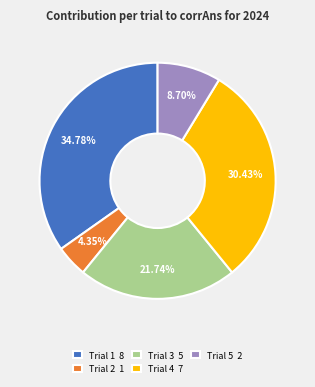

How many slices are in this pie chart?

5